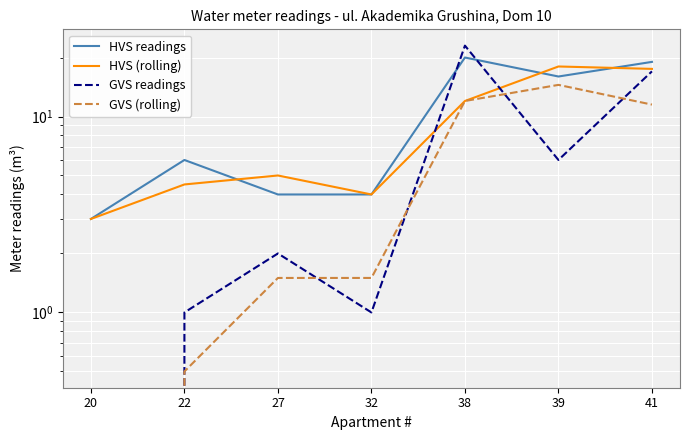

True or false: GVS (rolling) and HVS readings cross at least once.

False